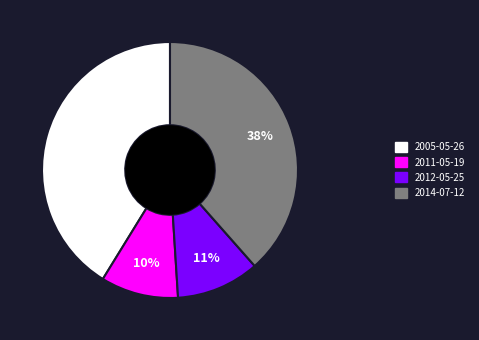

Does any single category account for the majority?

No